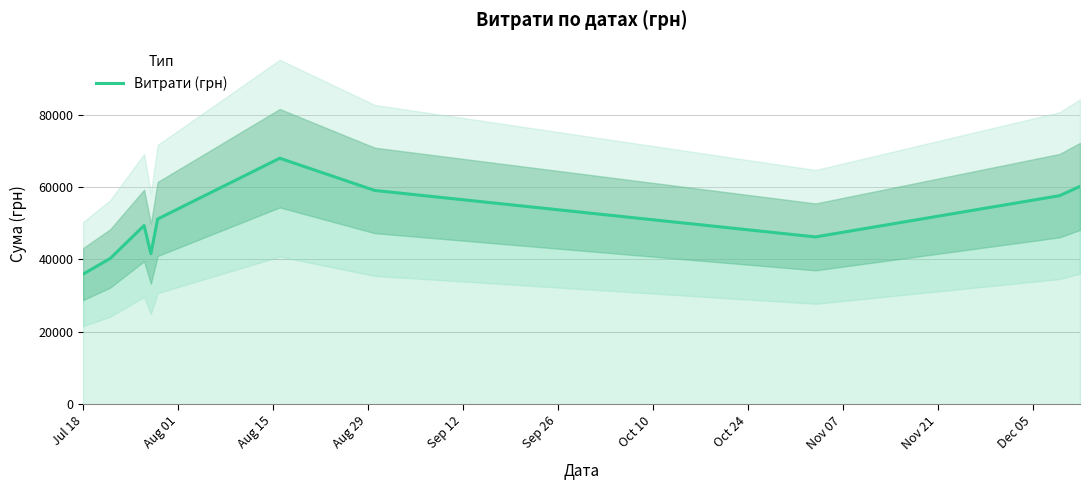

How many interior local peaks (higher than both neighbors) does the data have?

2